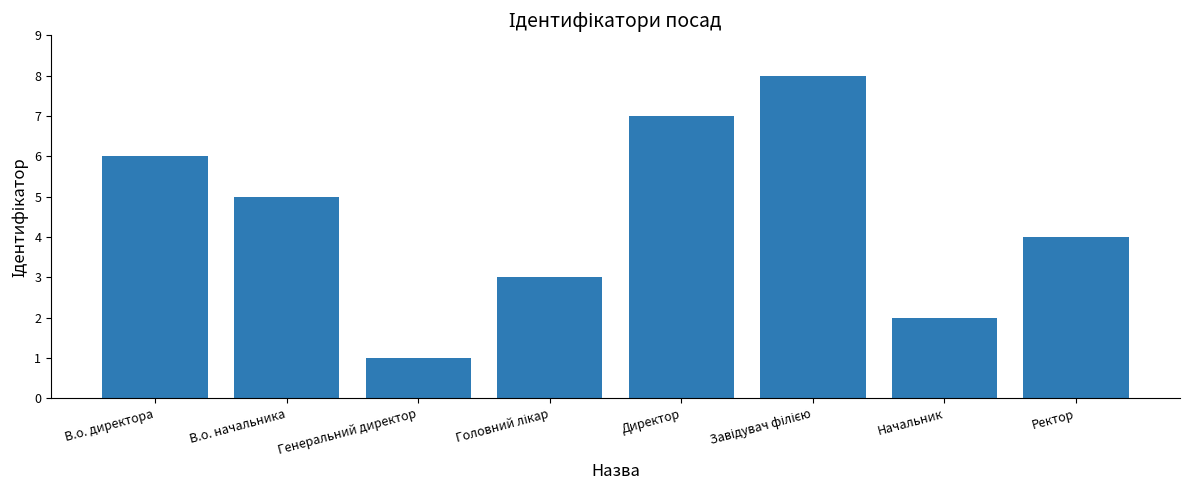

How many values are between 3 and 7?

5